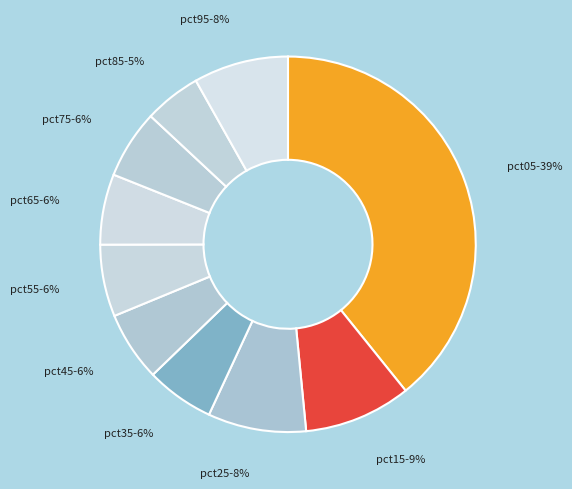

Is there any slice that represents more than half of the pie?

No